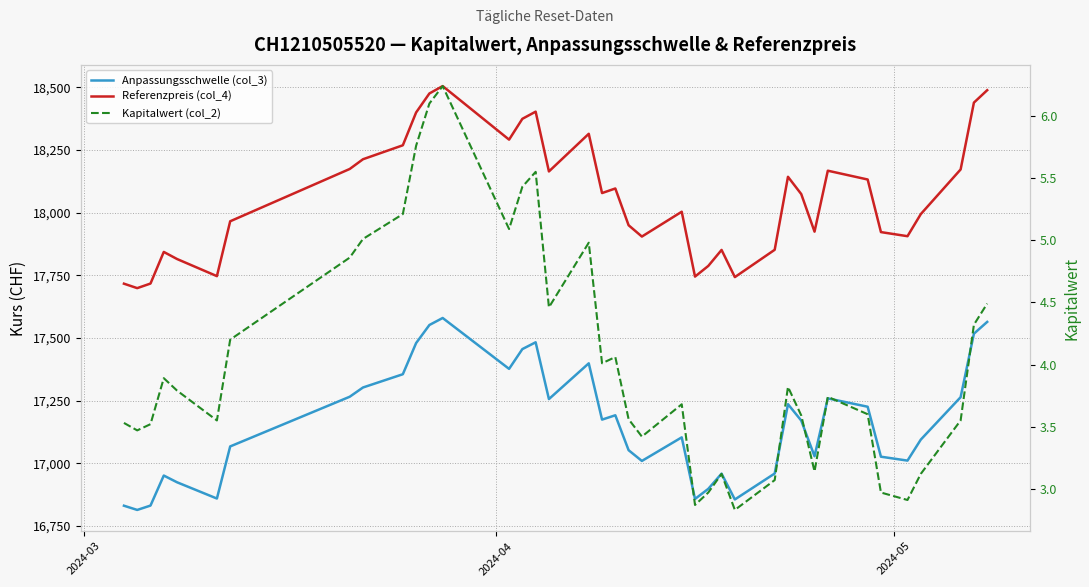

Rank the series by their maximum value, from lowest to highest.

Kapitalwert (col_2), Anpassungsschwelle (col_3), Referenzpreis (col_4)